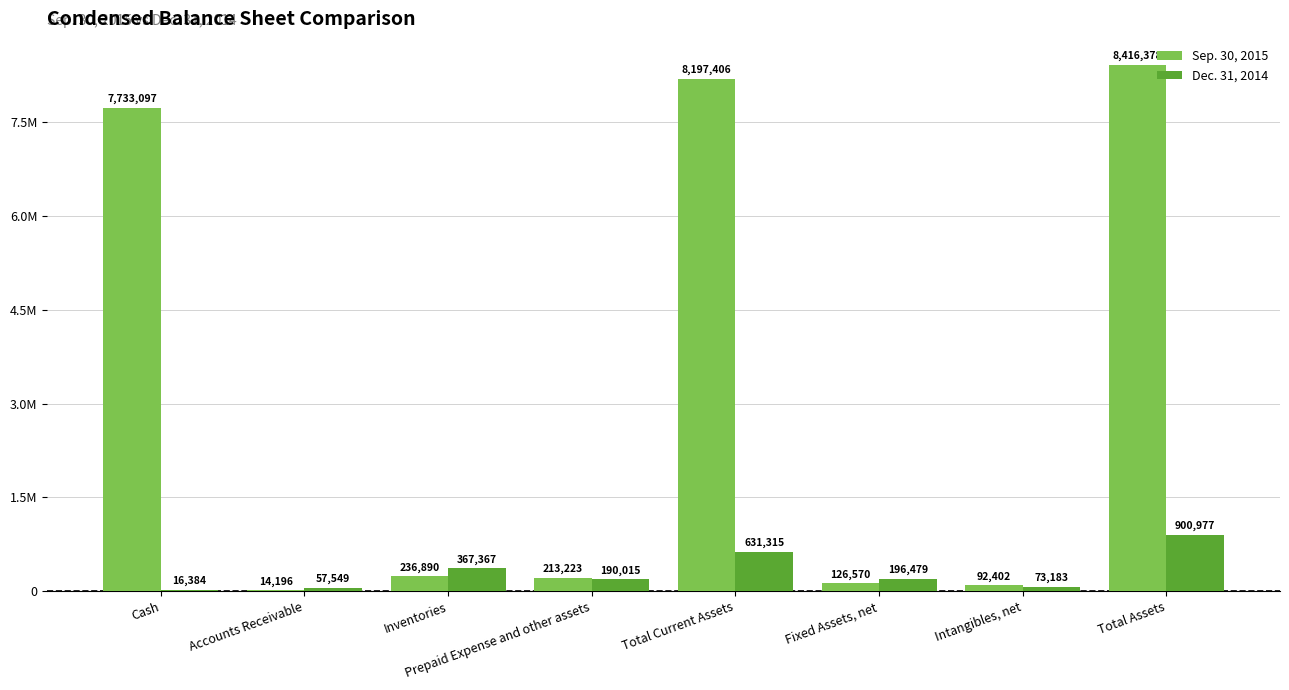

Reading left to right, extract all data points from this chart.

Sep. 30, 2015: 7733097	14196	236890	213223	8197406	126570	92402	8416378
Dec. 31, 2014: 16384	57549	367367	190015	631315	196479	73183	900977